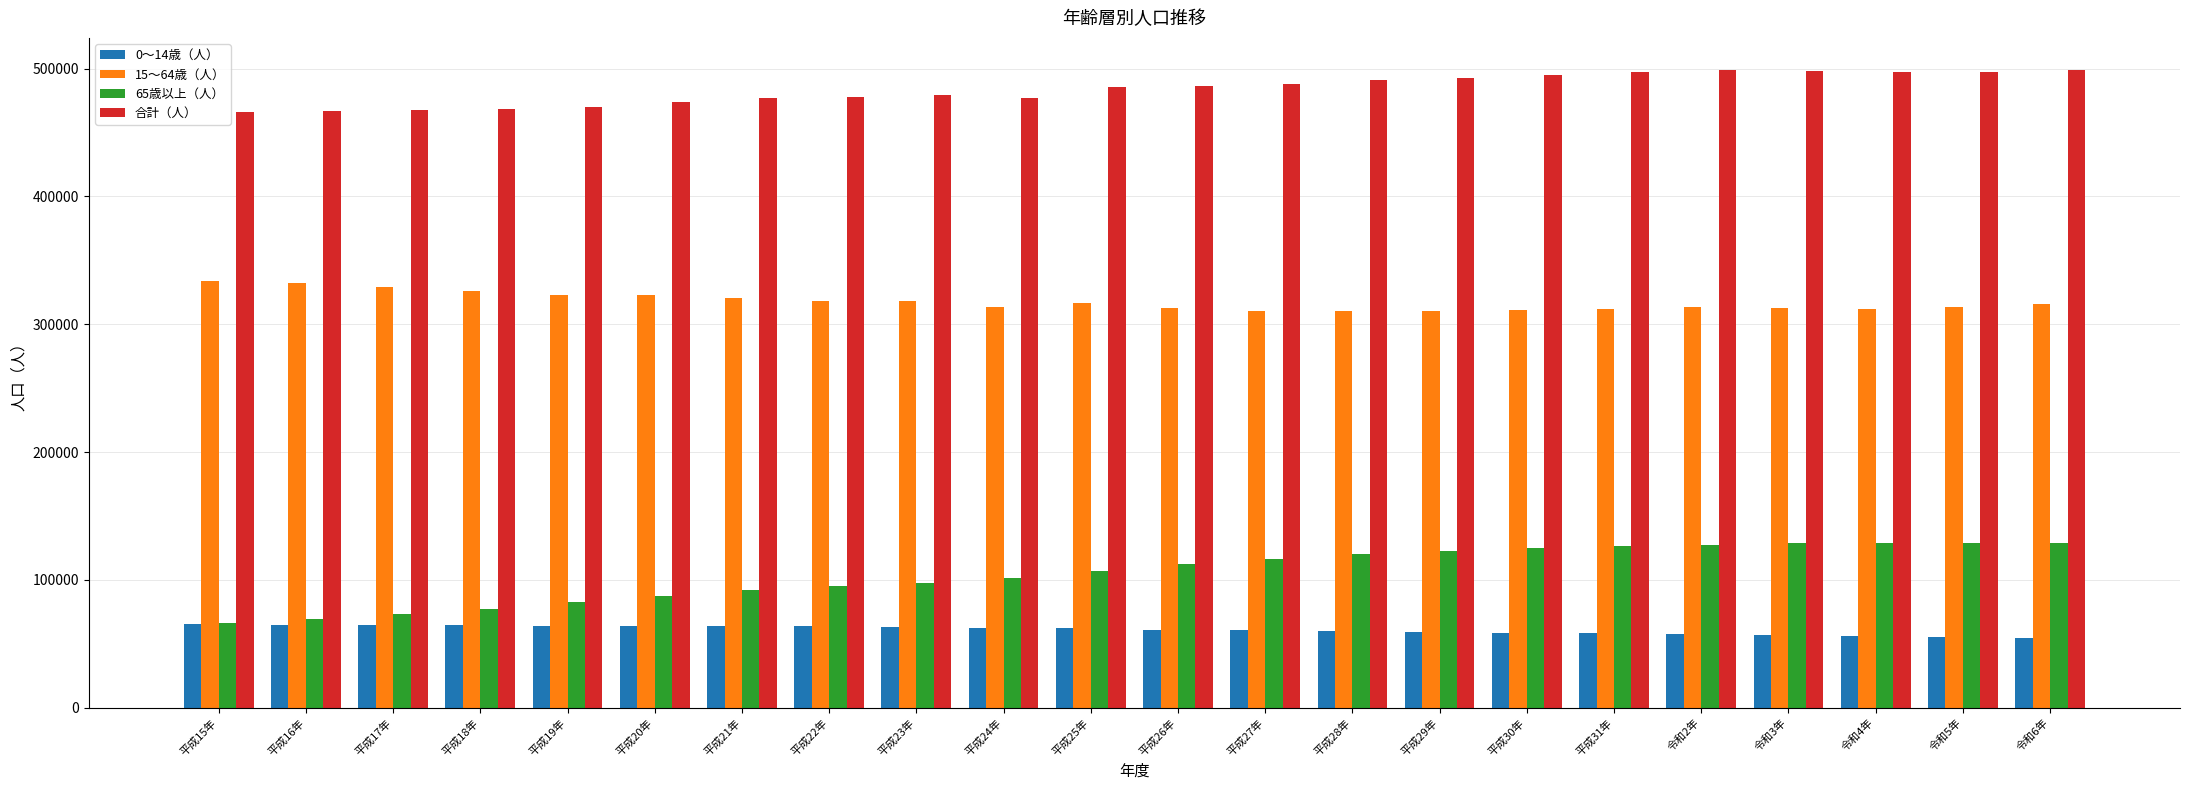

What is the difference between the 65歳以上（人） values at 平成18年 and 平成16年?

8072